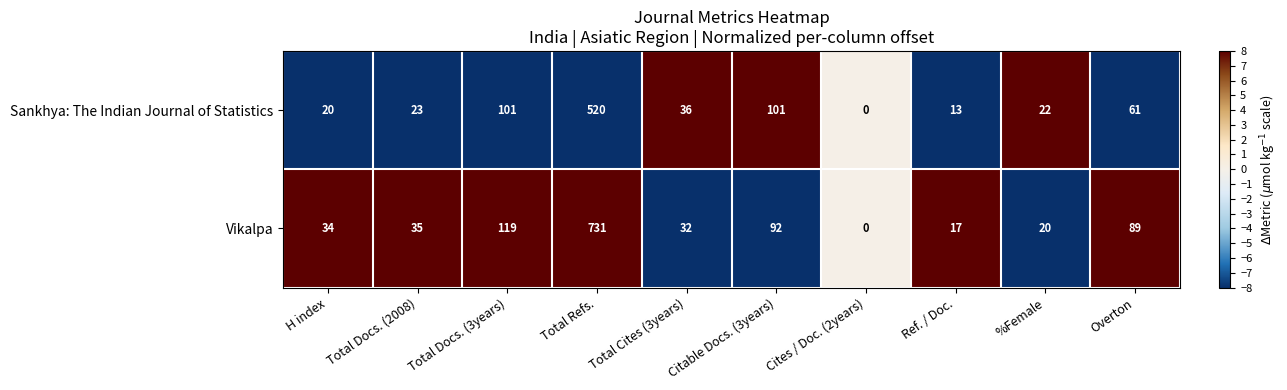

What is the sum of all Vikalpa values?

1169